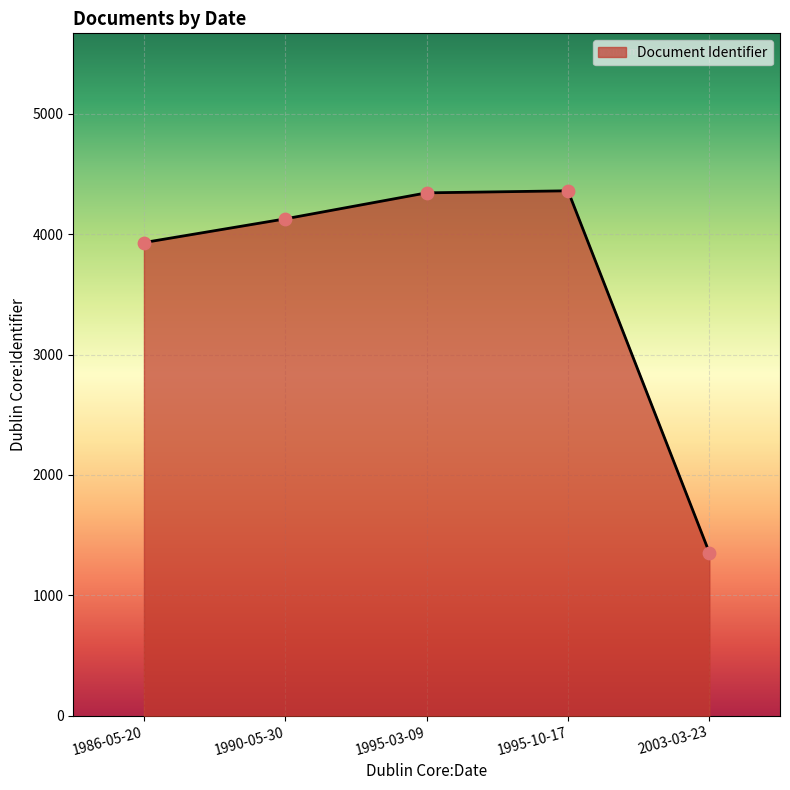

What is the change in value from 1986-05-20 to 1990-05-30?

+197